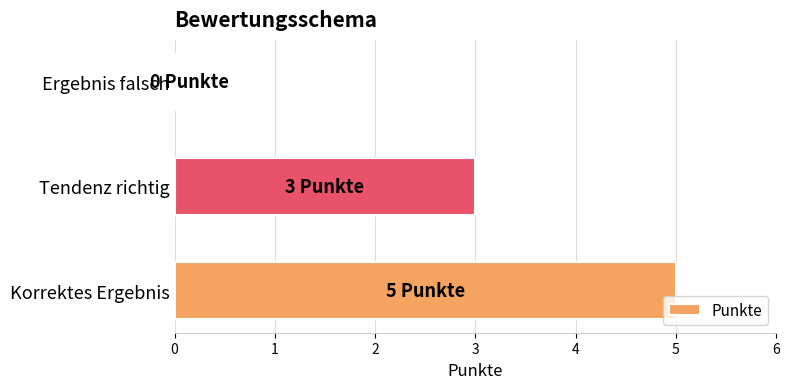

What is the sum of all values?

8